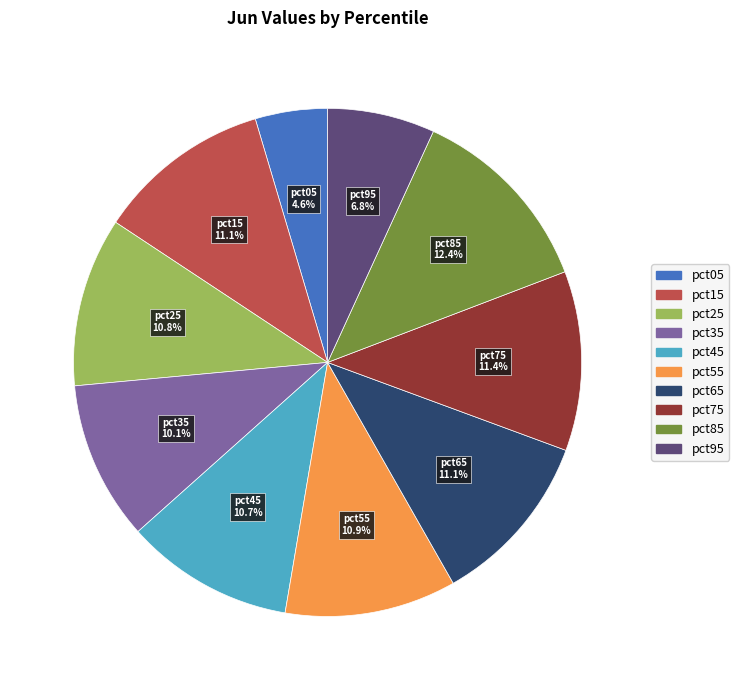

To the nearest percent, what portion does pct05 represent?

5%